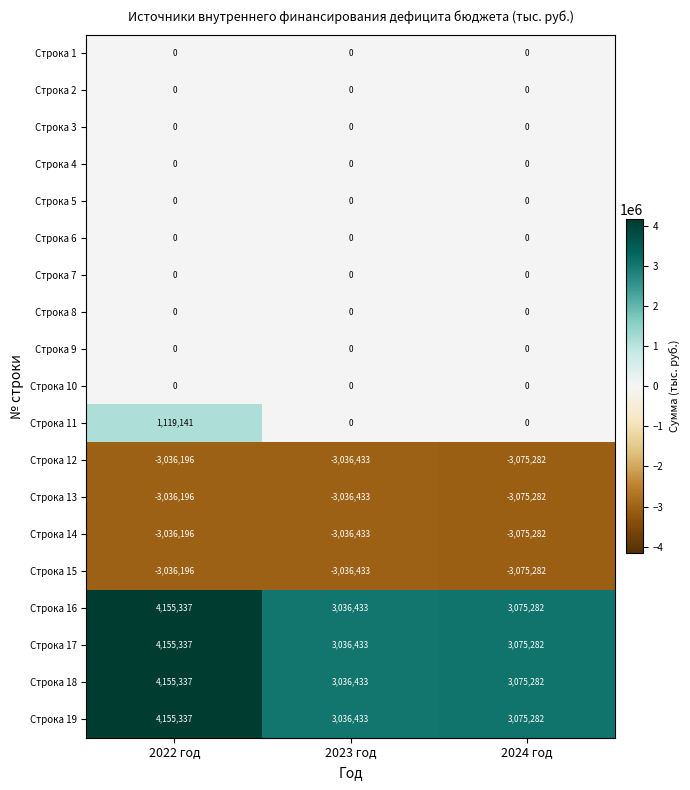

At which category is the sum across all series the highest?

2022 год